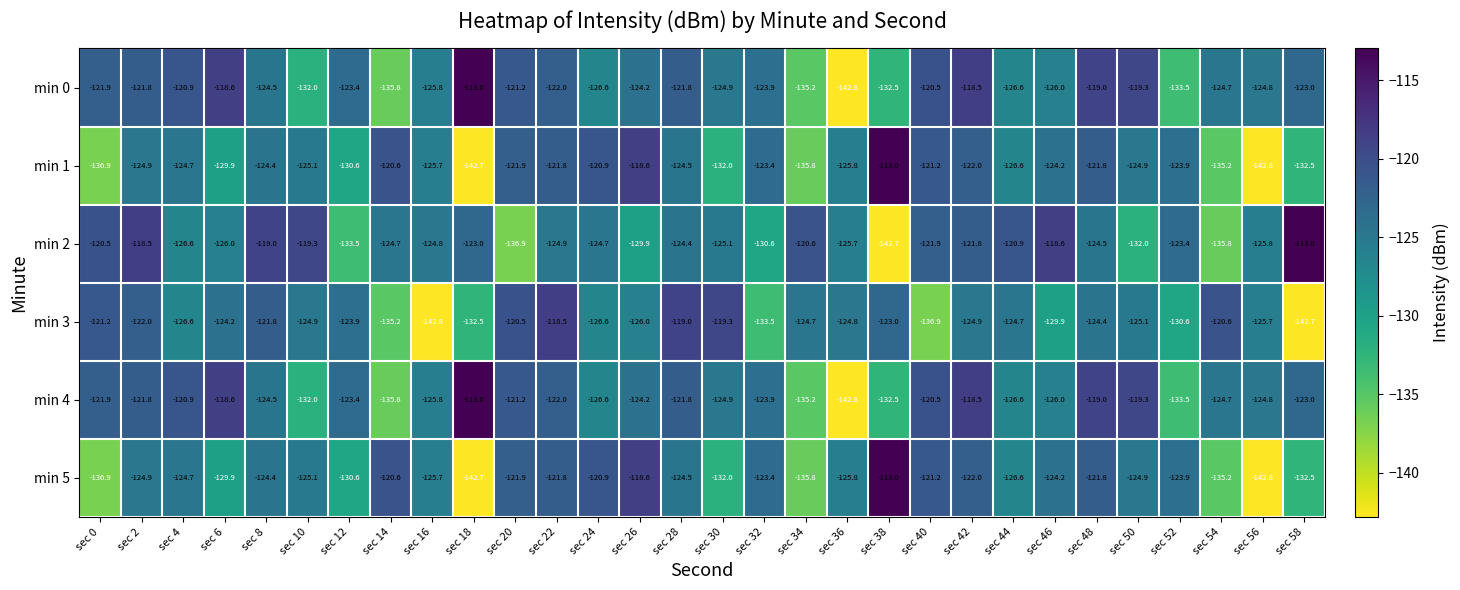

What is the maximum value shown in the chart?

-113.0